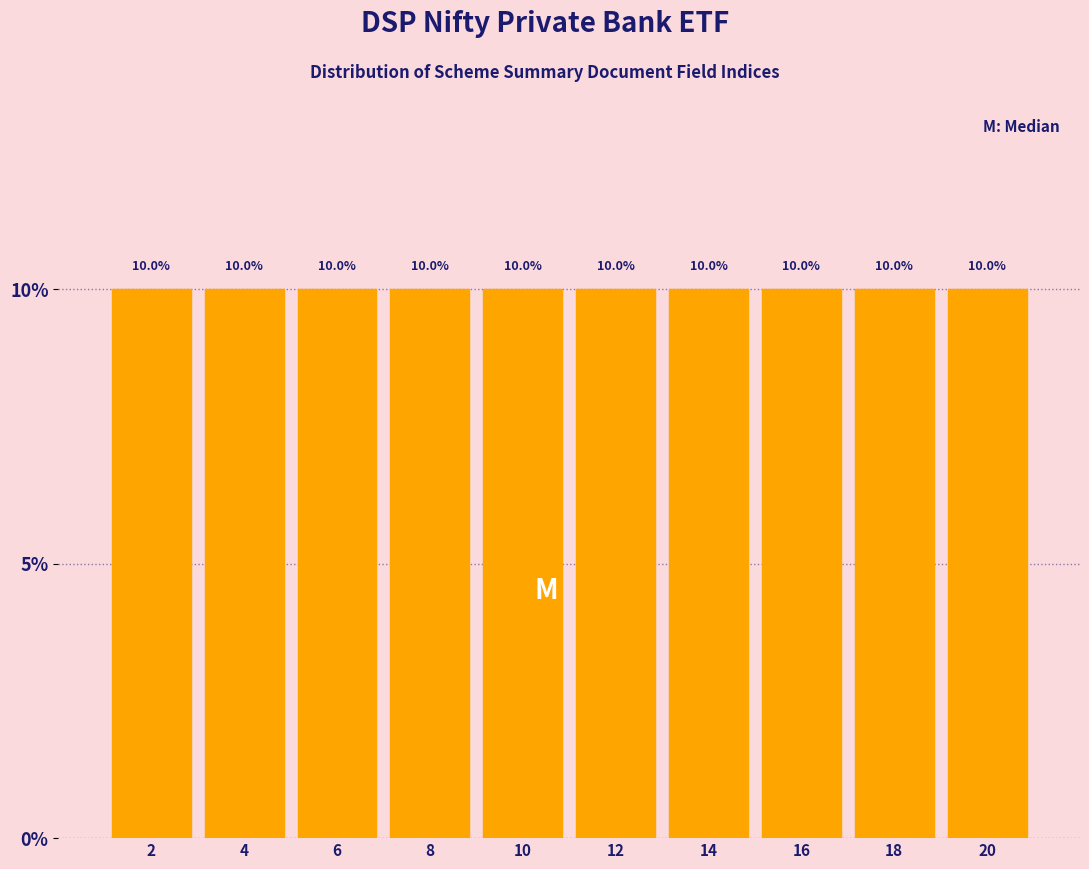

What is the height of the bar covering 1 to 3 on the x-axis?

10.0